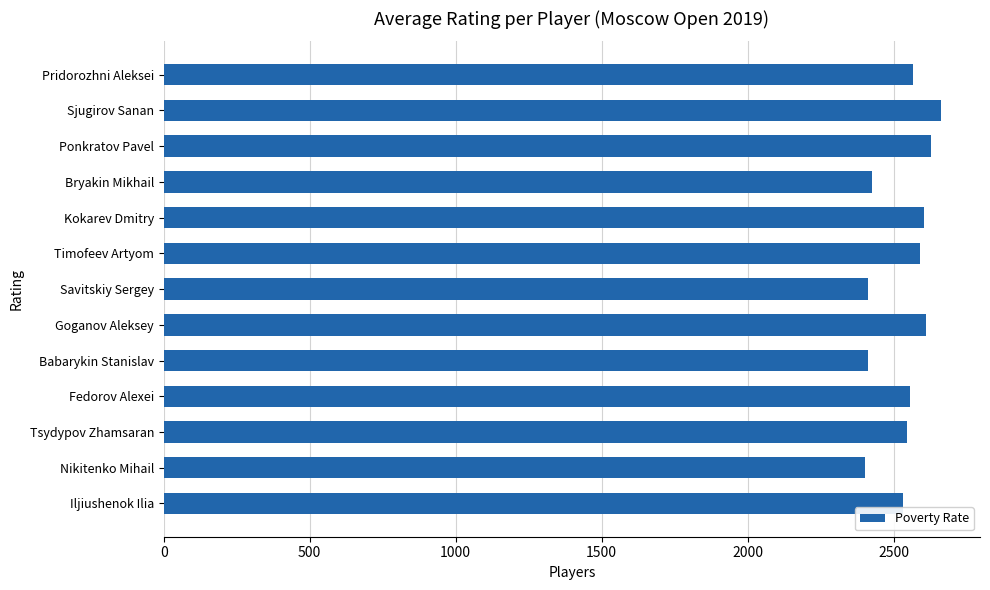

What is the smallest value displayed?

2402